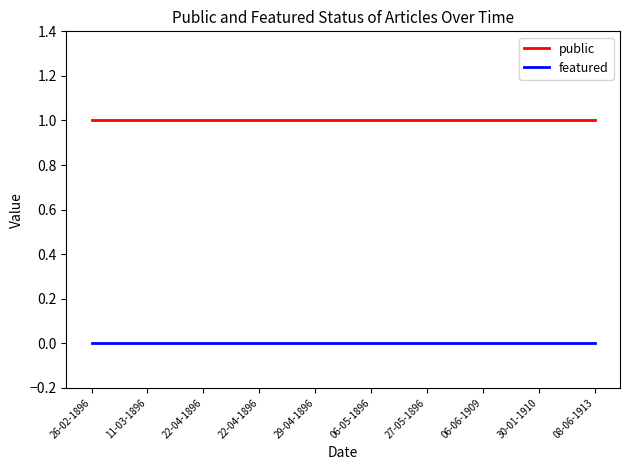

Which series has the largest total across all categories?

public